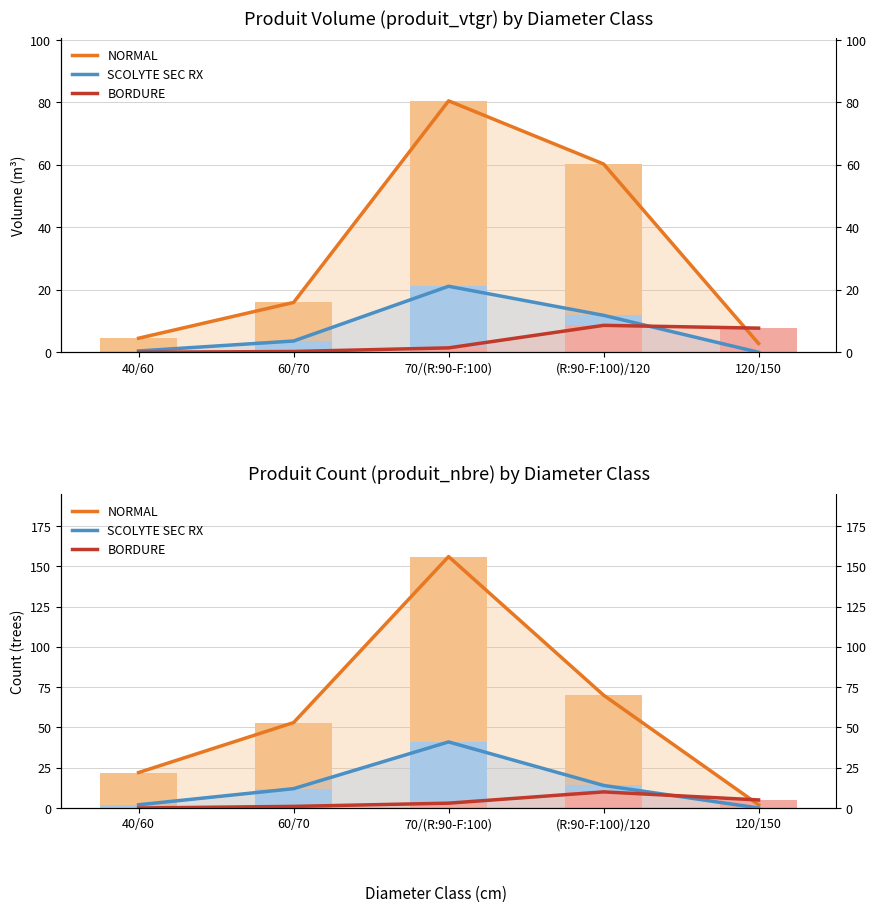

Rank the series by their maximum value, from highest to lowest.

NORMAL, SCOLYTE SEC RX, BORDURE